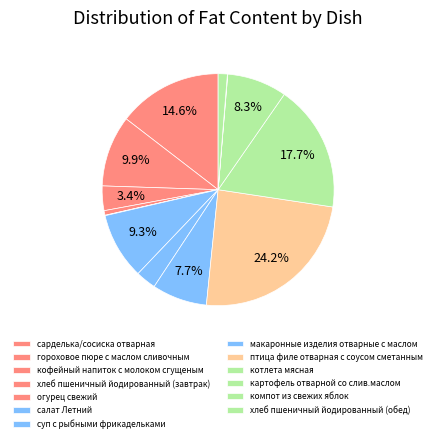

Does макаронные изделия отварные с маслом account for over 50% of the chart?

No